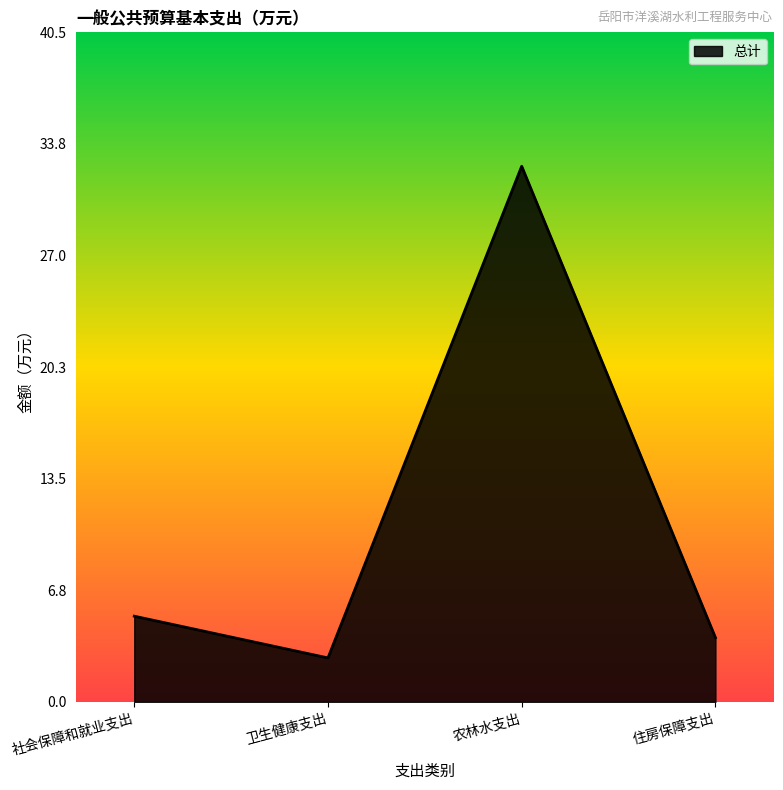

How many categories are shown in the chart?

4